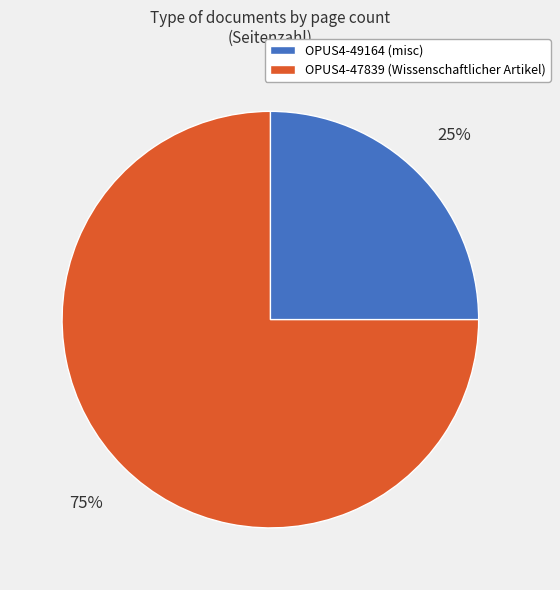

The OPUS4-49164 slice represents 25% of the pie. True or false?

True